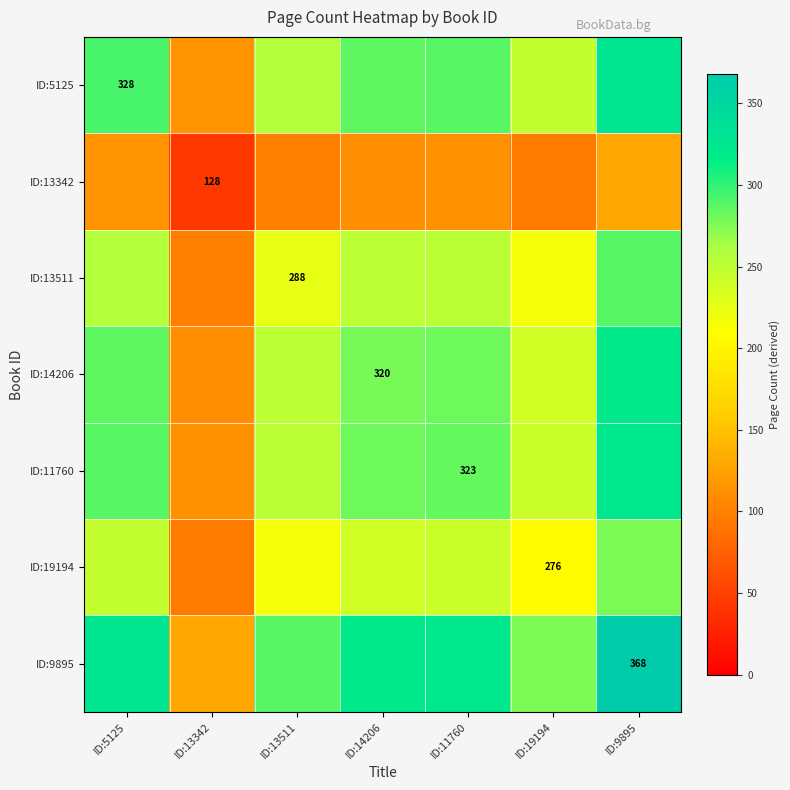

The ID:11760 series shows 188.0 at ID:11760. True or false?

False